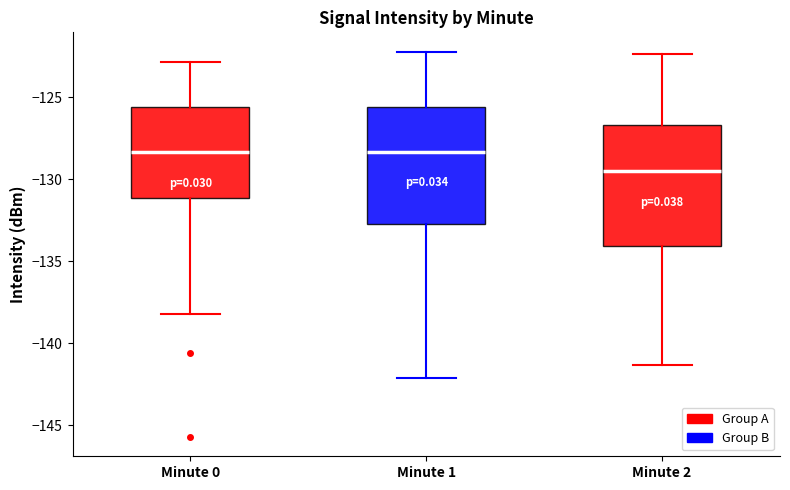

Where does the upper whisker of the box for Minute 0 end on the y-axis? The values are not printed on the chart, so give them approximately, as read against the axis.

-123.0